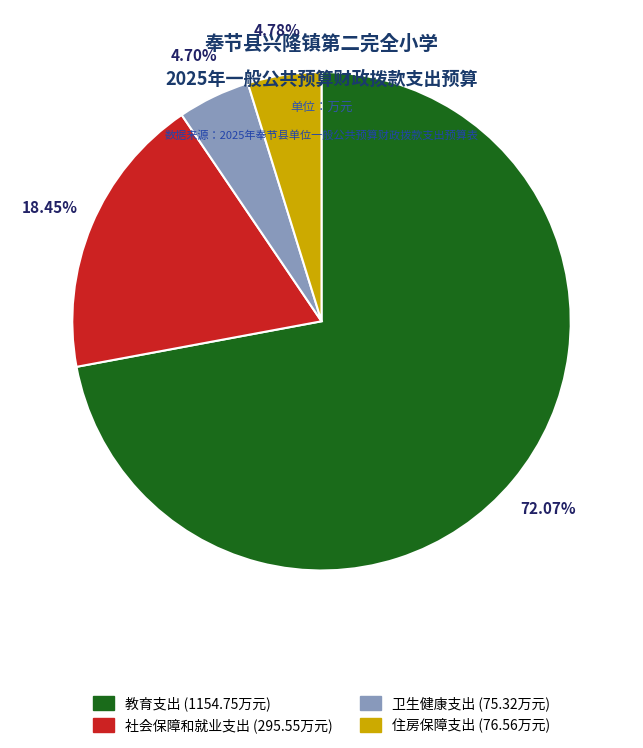

Does any single category account for the majority?

Yes